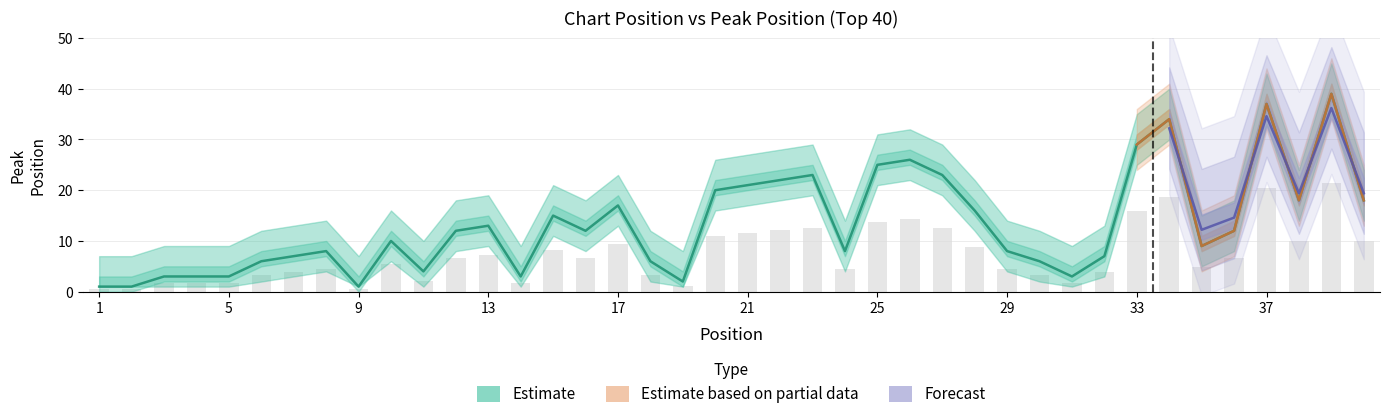

What is the difference between the maximum and minimum values?

38